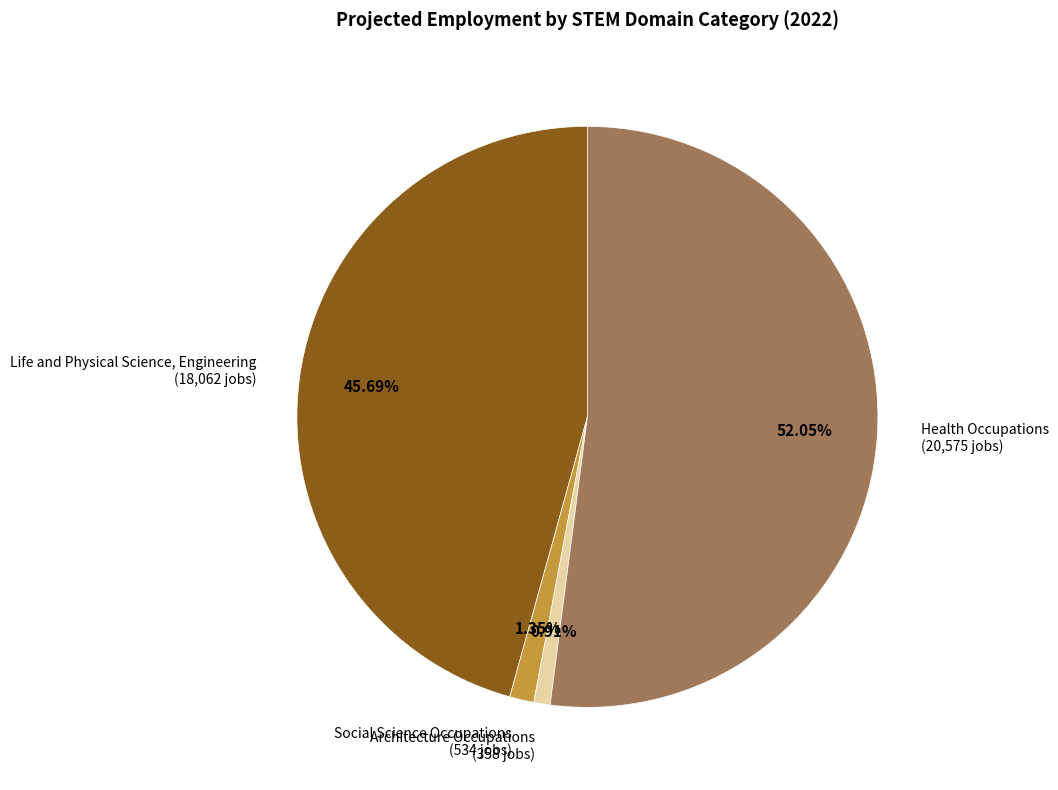

True or false: Health Occupations accounts for 59% of the total.

False